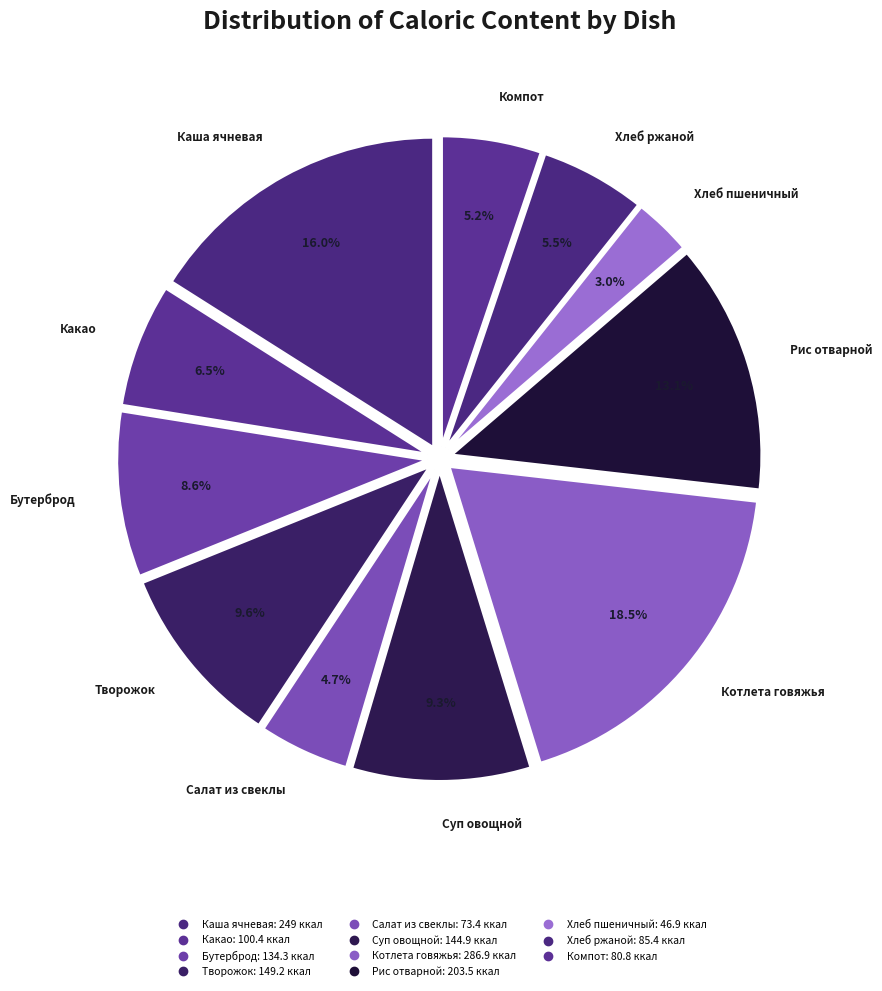

Is there any slice that represents more than half of the pie?

No